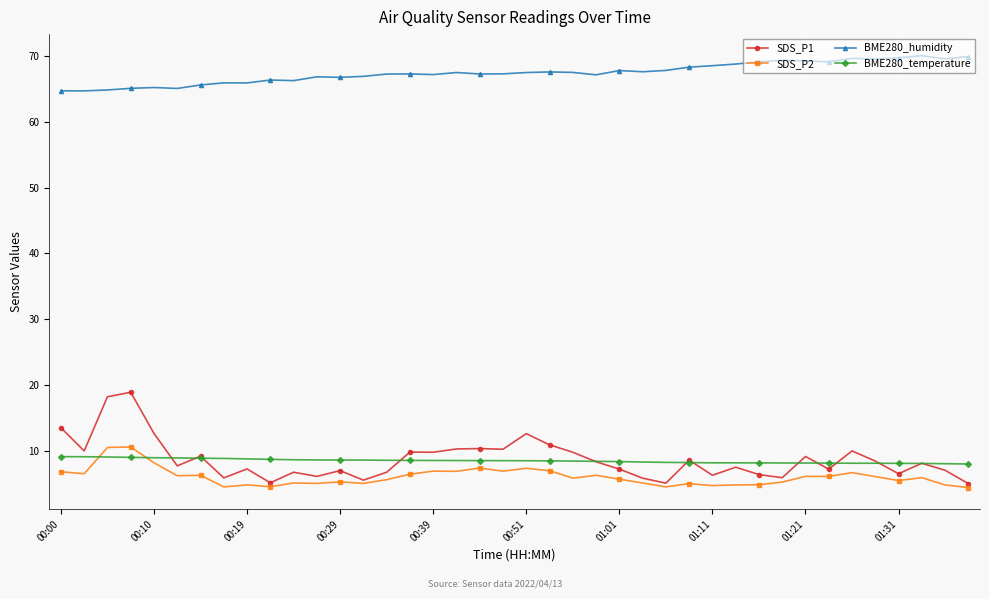

What is the value of the BME280_temperature point at the 22nd from the left?

8.5